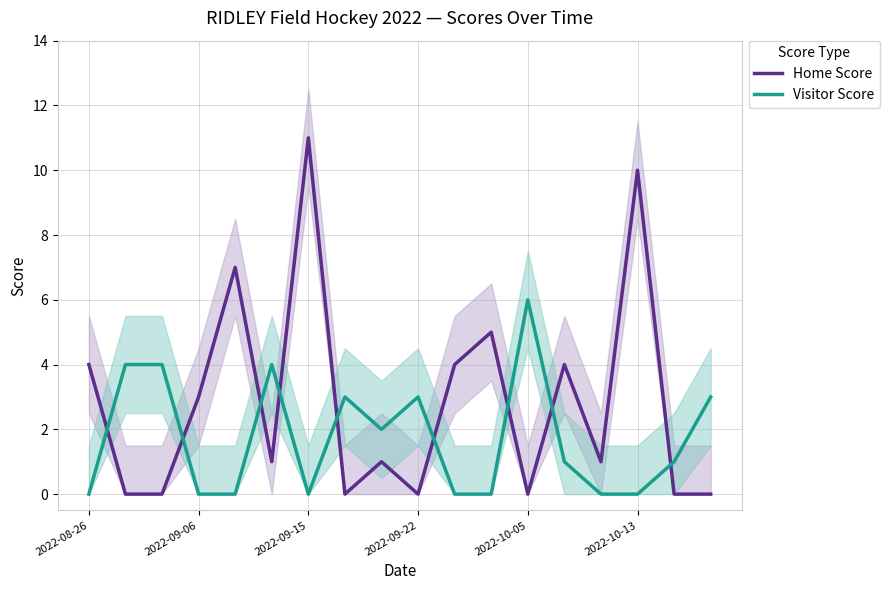

True or false: Visitor Score has a value of -2 at 2022-10-13.

False